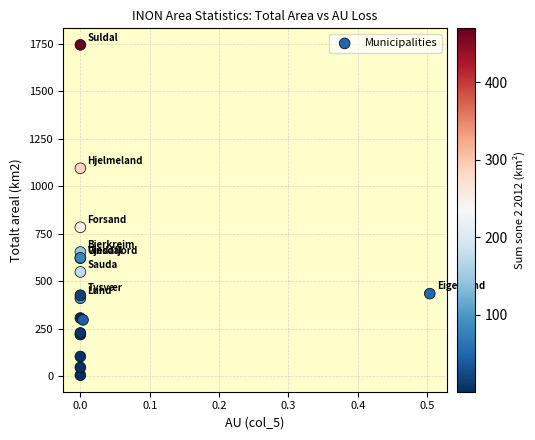

What Y value in the scatter plot is closest to 875?

784.5